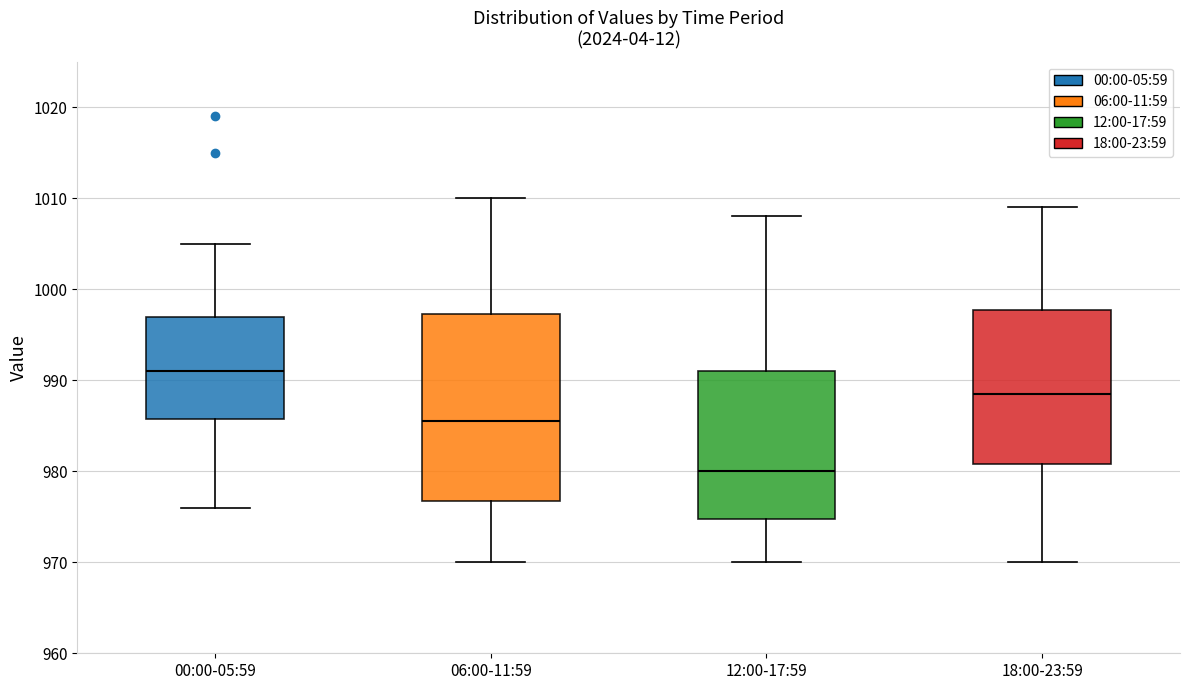

Reading left to right, read every box against the y-axis: the position of its median line, the range the box covers, and the ends of its whiskers. The values are not printed on the chart, so give them approximately, as read against the axis.

00:00-05:59: median 991, box 986 to 997, whiskers 976 to 1005
06:00-11:59: median 986, box 977 to 997, whiskers 970 to 1010
12:00-17:59: median 980, box 975 to 991, whiskers 970 to 1008
18:00-23:59: median 989, box 981 to 998, whiskers 970 to 1009